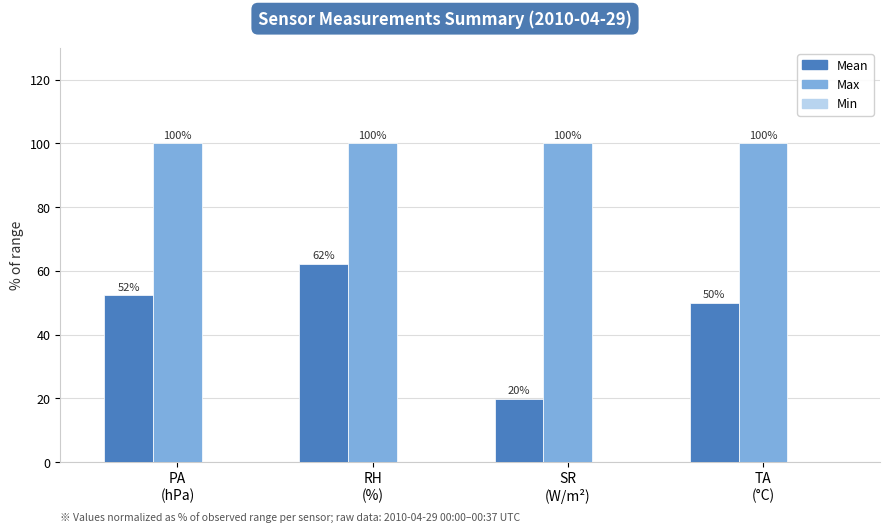

Does the chart contain any negative values?

No